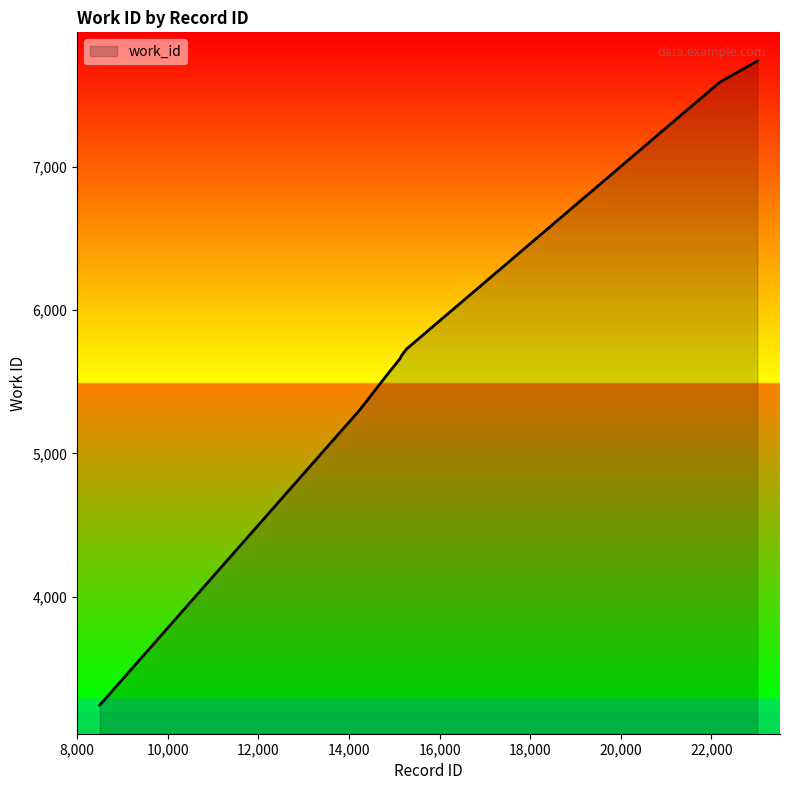

What is the minimum value shown in the chart?

3245